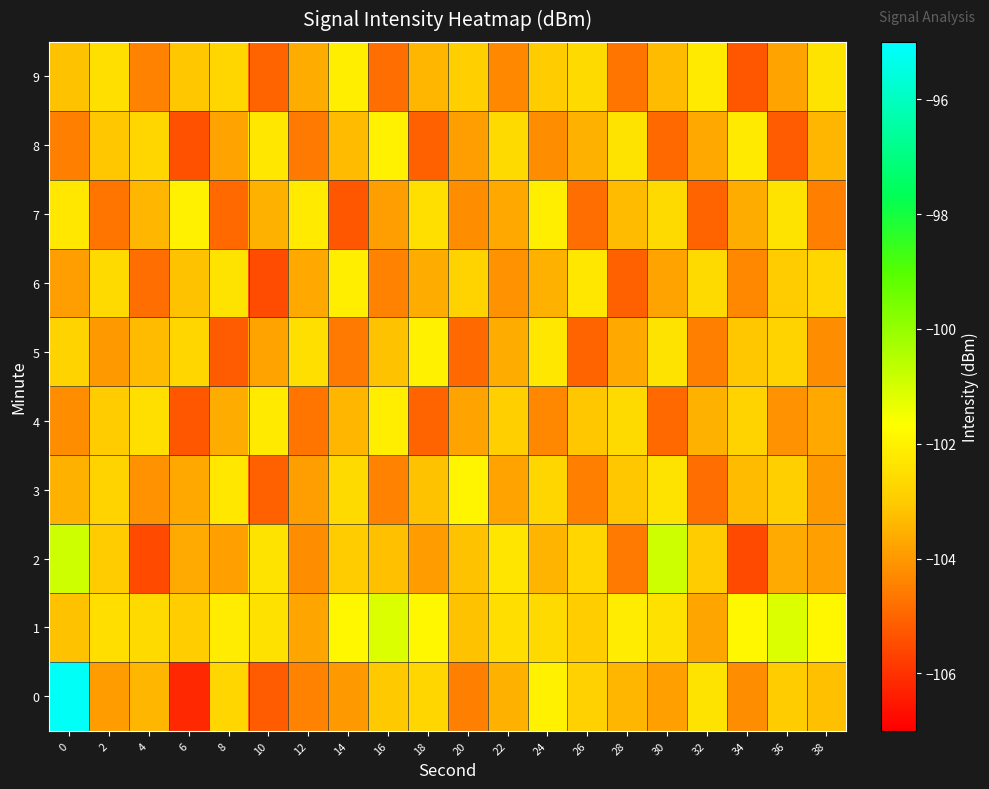

List the series in order of their peak value, highest first.

0, 2, 1, 3, 5, 7, 8, 4, 6, 9